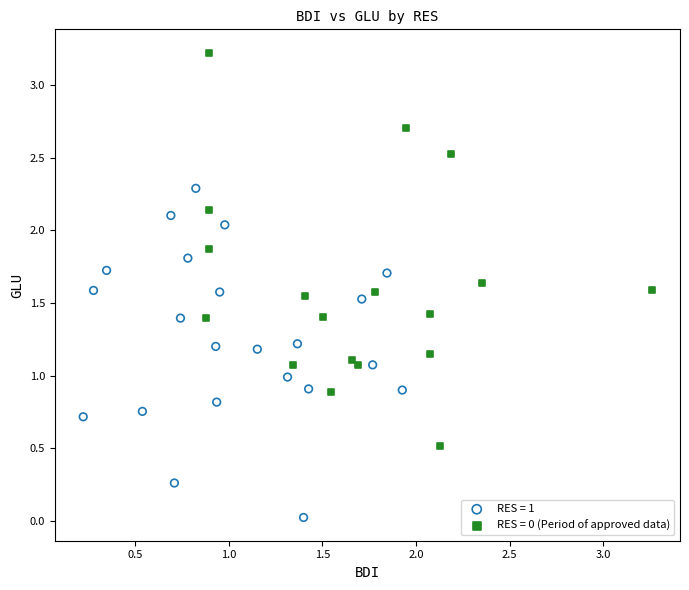

Which series contains the lowest Y value?

RES = 1